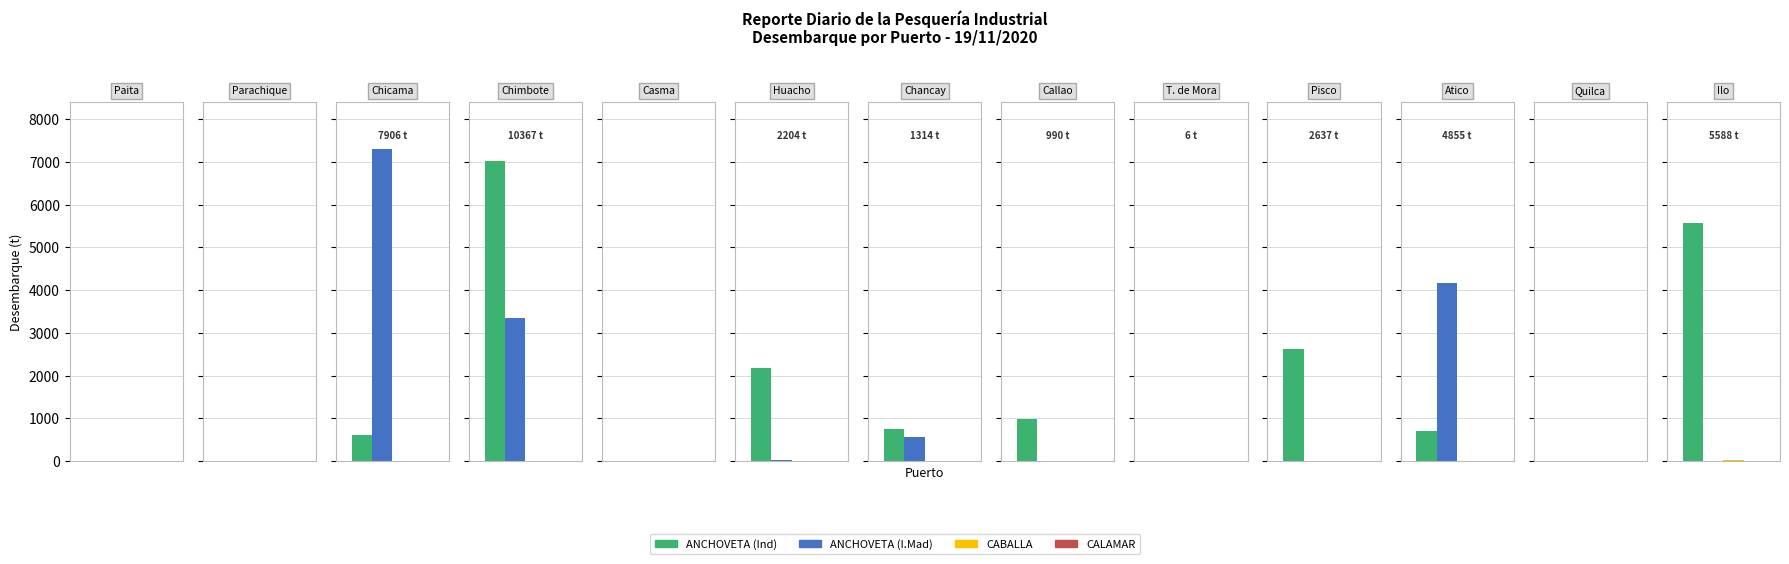

What is the maximum value shown in the chart?

7303.9